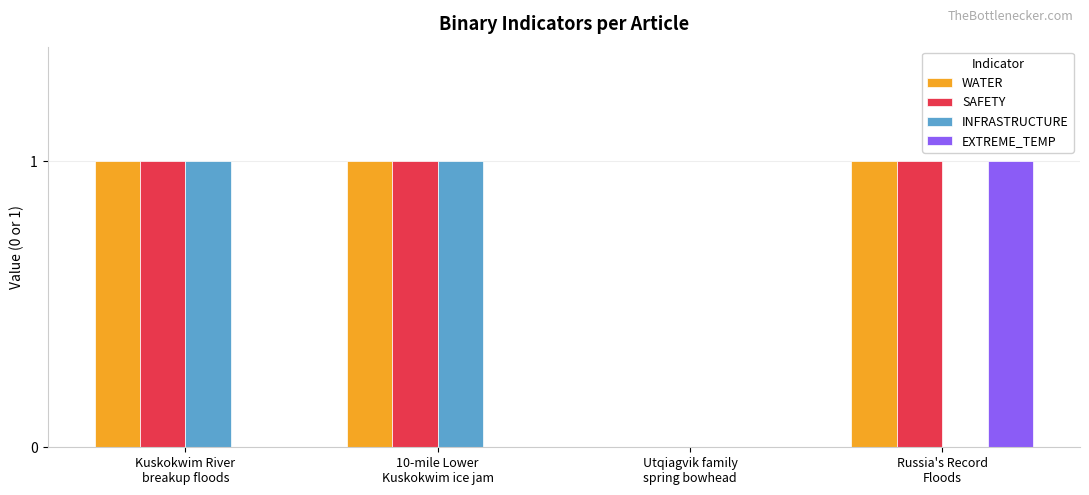

What is the sum of all WATER values?

3